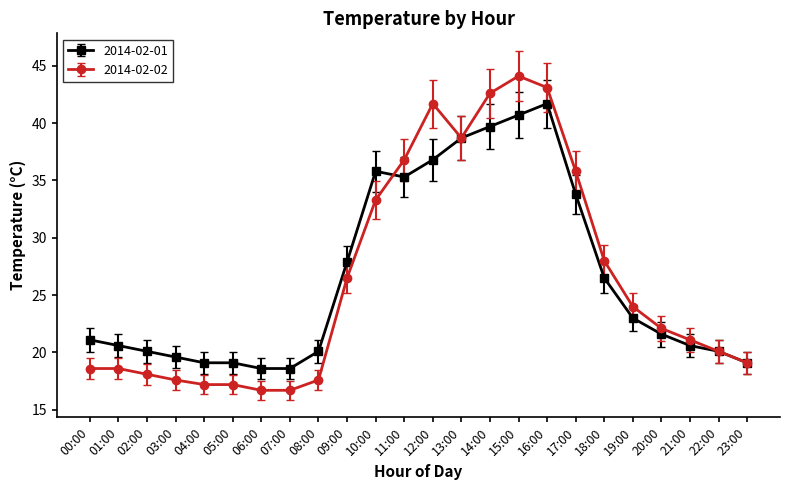

Does the chart have visible grid lines?

No